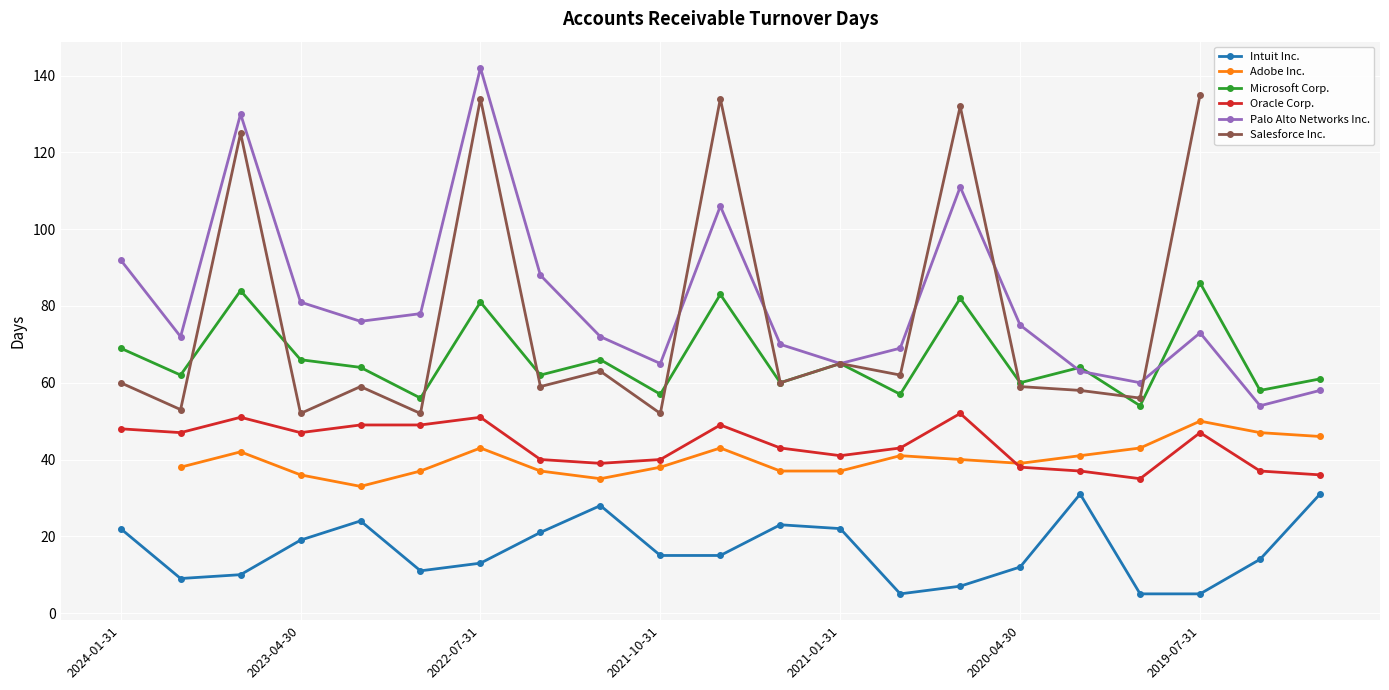

Where does the Microsoft Corp. series first go above 64?

2024-01-31